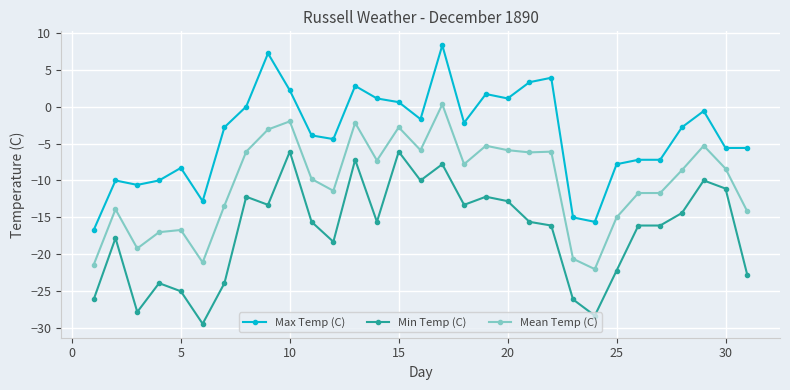

List the series in order of their overall mean, lowest first.

Min Temp (C), Mean Temp (C), Max Temp (C)